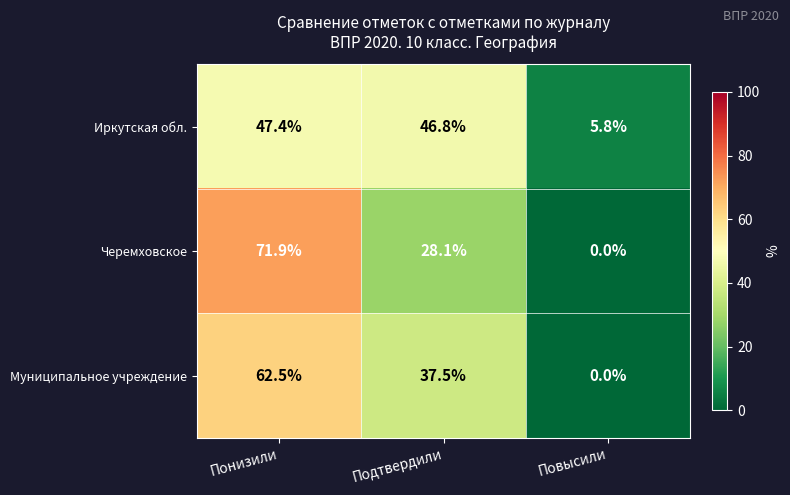

List the labels in order of Муниципальное учреждение value, smallest first.

Повысили, Подтвердили, Понизили